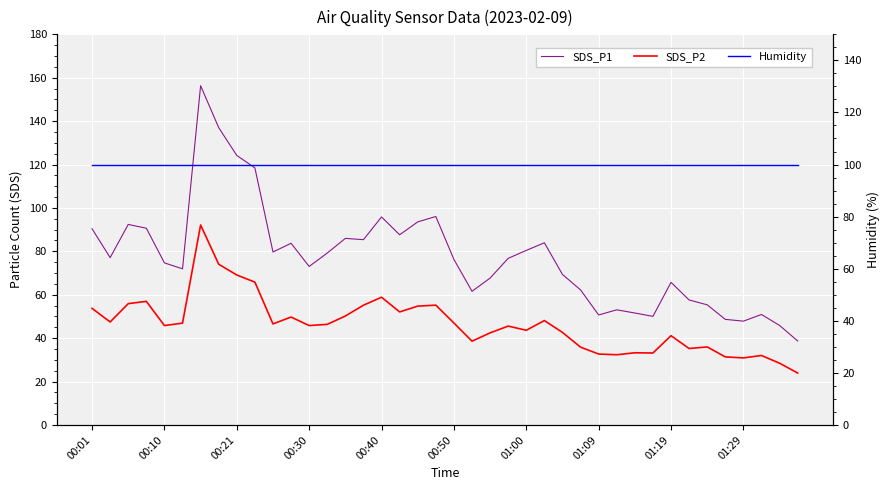

Reading left to right, list all the values displayed in this chart.

SDS_P1: 90.4	77.1	92.4	90.7	74.7	72.0	156.3	137.0	124.2	118.5	79.7	83.7	73.0	79.2	86.0	85.4	95.8	87.6	93.6	96.0	76.3	61.6	67.7	76.8	80.4	84.0	69.3	62.2	50.7	53.0	51.6	50.0	65.7	57.6	55.4	48.6	47.8	50.9	45.9	38.7
SDS_P2: 53.7	47.5	55.9	57.0	45.8	46.9	92.2	74.0	69.1	65.8	46.5	49.7	45.8	46.4	50.2	55.2	58.9	52.1	54.8	55.2	47.0	38.6	42.4	45.5	43.6	48.1	42.6	35.9	32.7	32.4	33.2	33.1	41.1	35.2	36.0	31.4	30.9	32.0	28.4	23.9
Humidity: 99.9	99.9	99.9	99.9	99.9	99.9	99.9	99.9	99.9	99.9	99.9	99.9	99.9	99.9	99.9	99.9	99.9	99.9	99.9	99.9	99.9	99.9	99.9	99.9	99.9	99.9	99.9	99.9	99.9	99.9	99.9	99.9	99.9	99.9	99.9	99.9	99.9	99.9	99.9	99.9